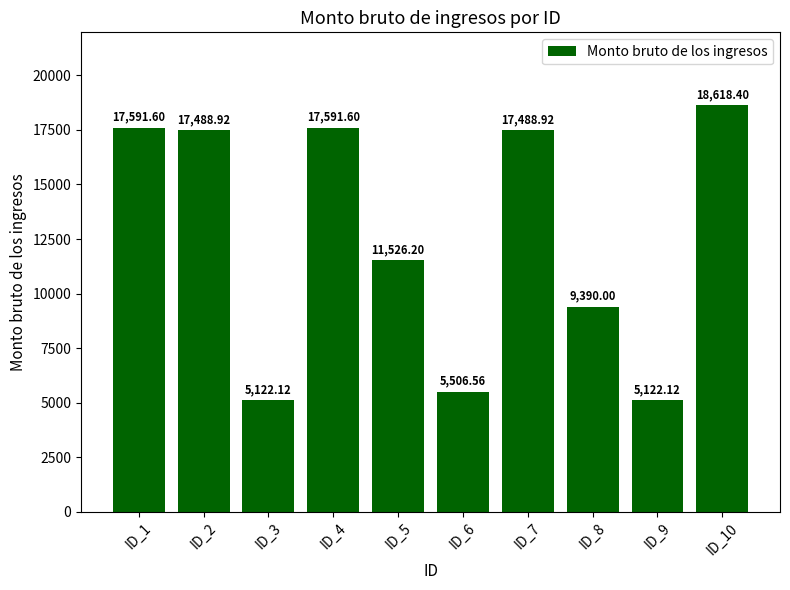

The chart shows a value of 17488.9 at ID_2. True or false?

True